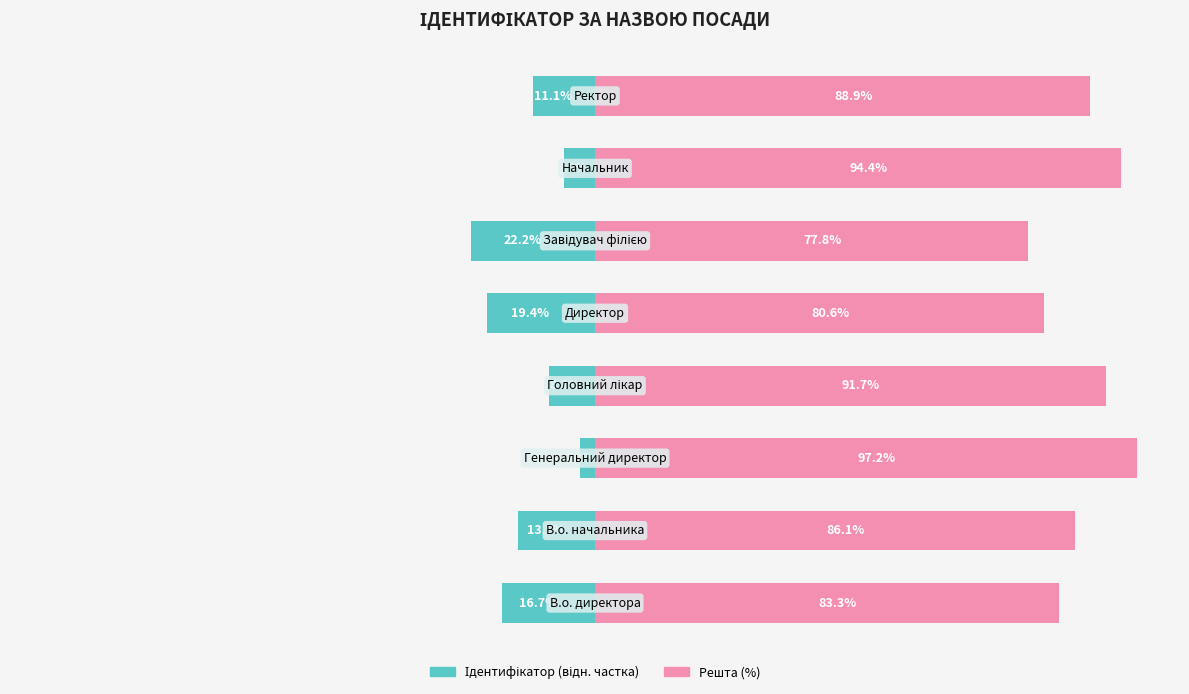

What is the sum of all Ідентифікатор (ліво) values?

-100.0